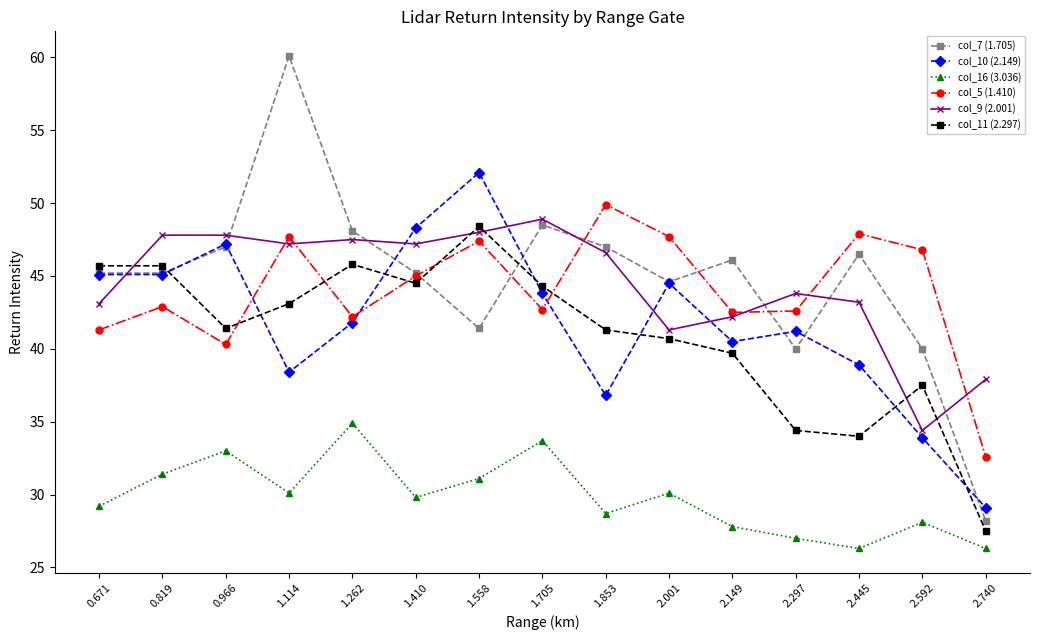

What is the sum of all col_7 (1.705) values?

673.1